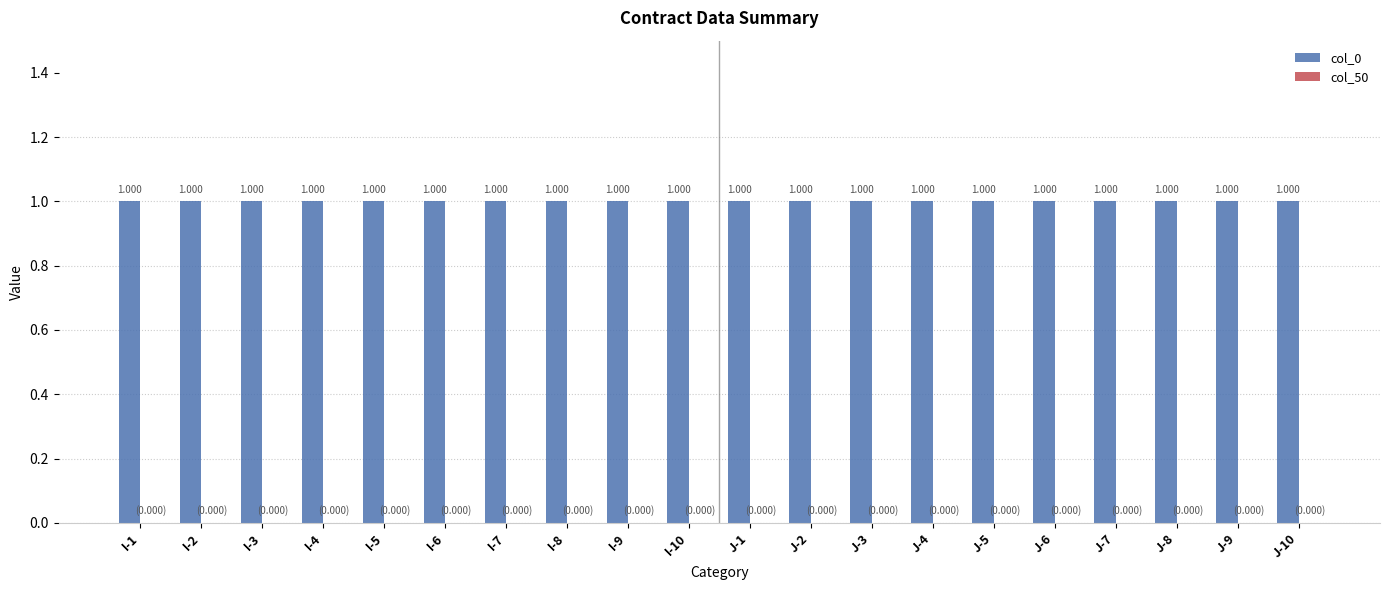

Is the value of col_0 at J-1 greater than the value of col_50 at I-9?

Yes